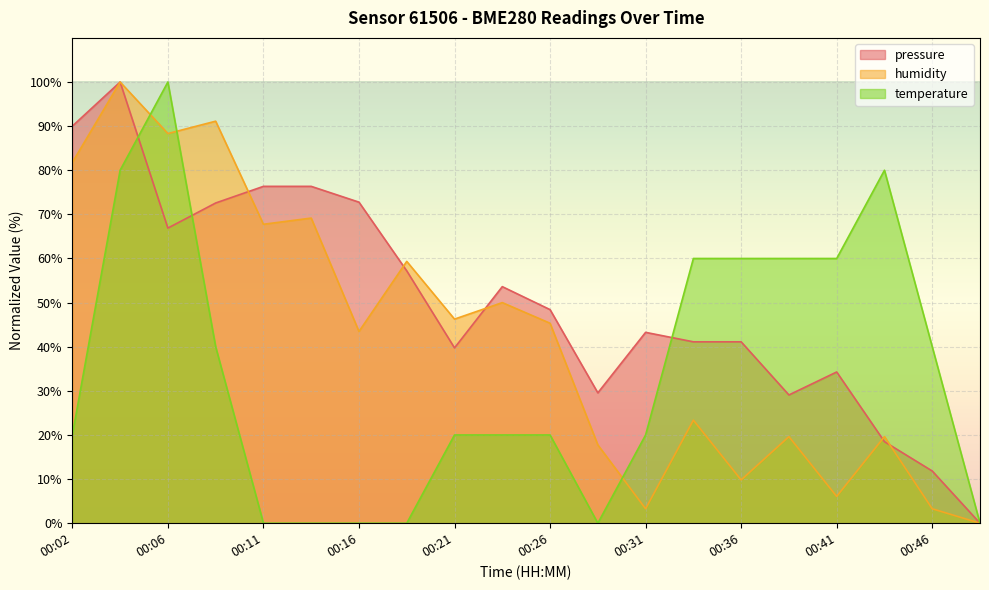

The value of temperature at 00:06 is 100.0. True or false?

True